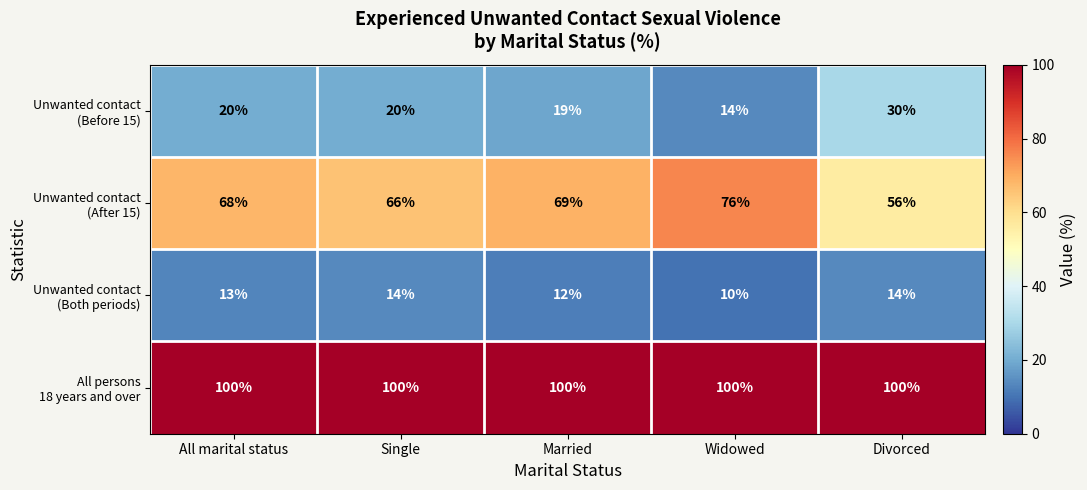

How many categories are shown in the chart?

5